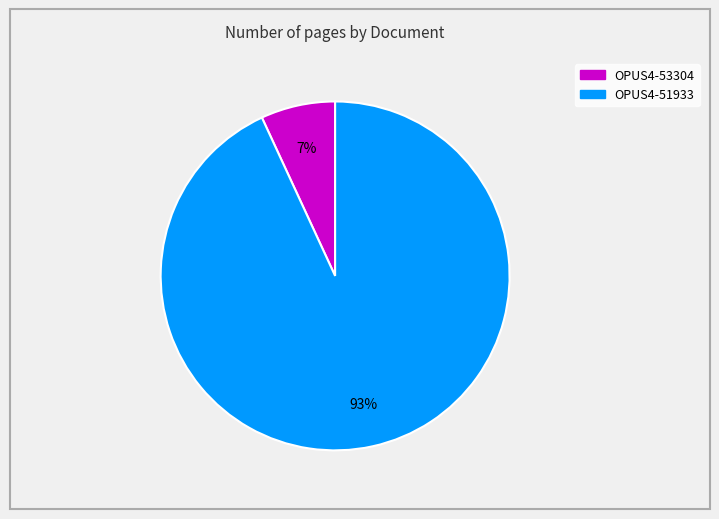

Combined, do OPUS4-53304 and OPUS4-51933 account for over 50%?

Yes